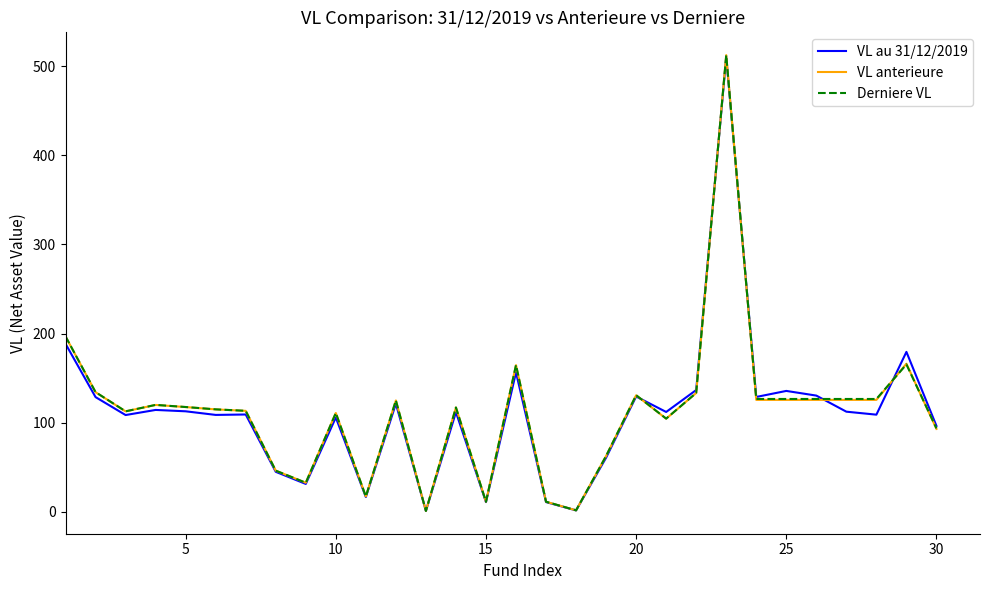

Does the chart have visible grid lines?

No